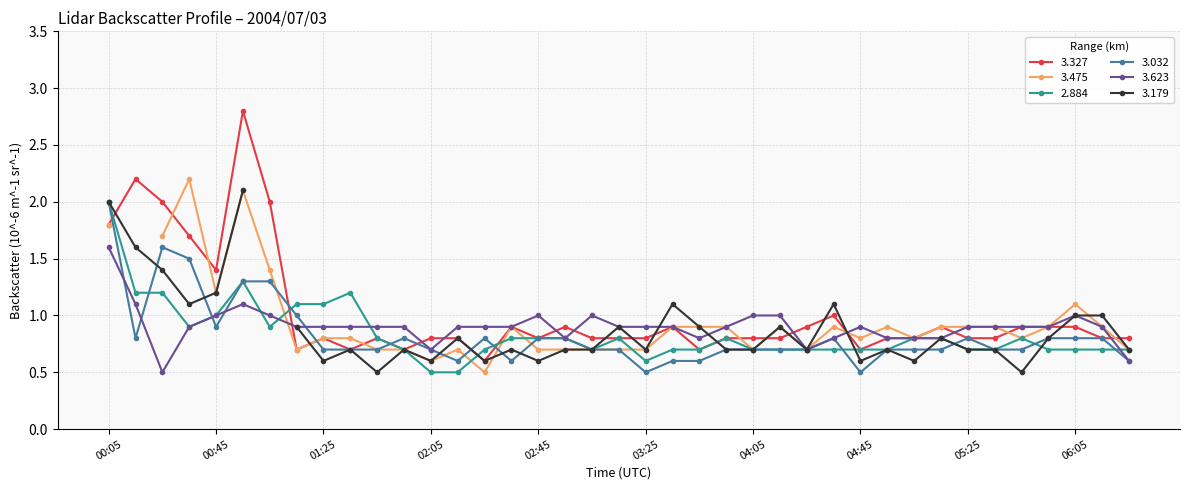

What is the lowest value of the 3.623 series?

0.5